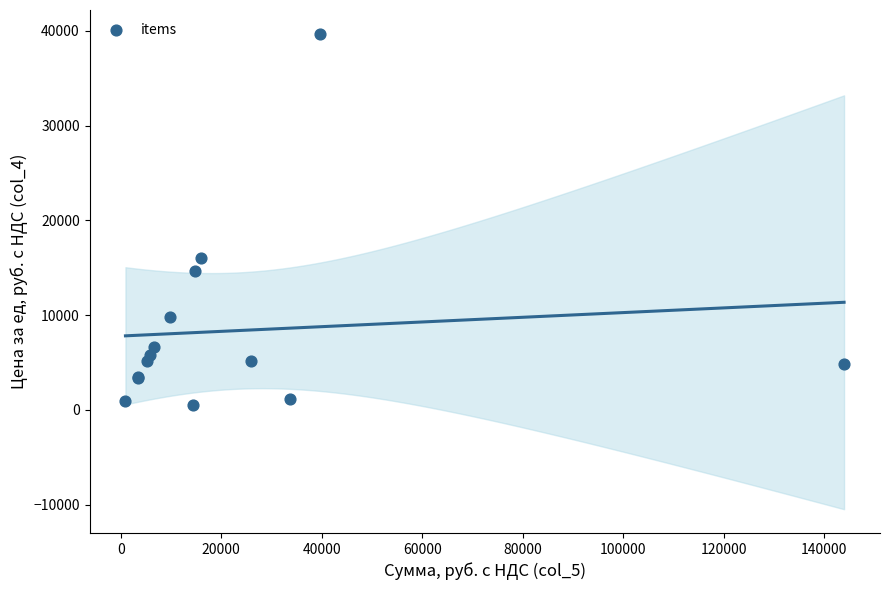

What Y value in the scatter plot is closest to 20090?

16000